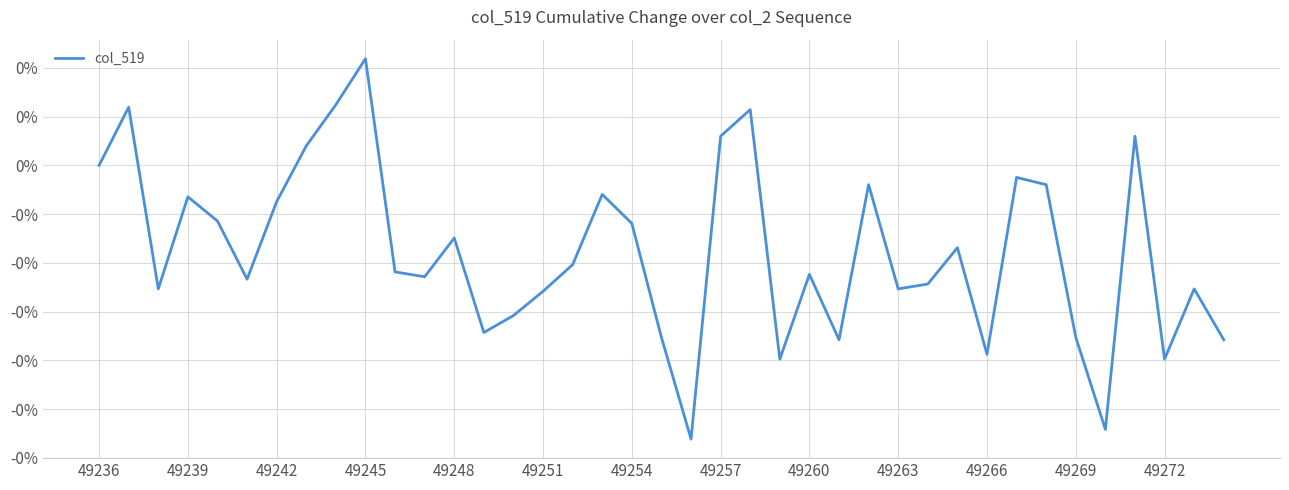

Does the chart display data point markers on the line(s)?

No